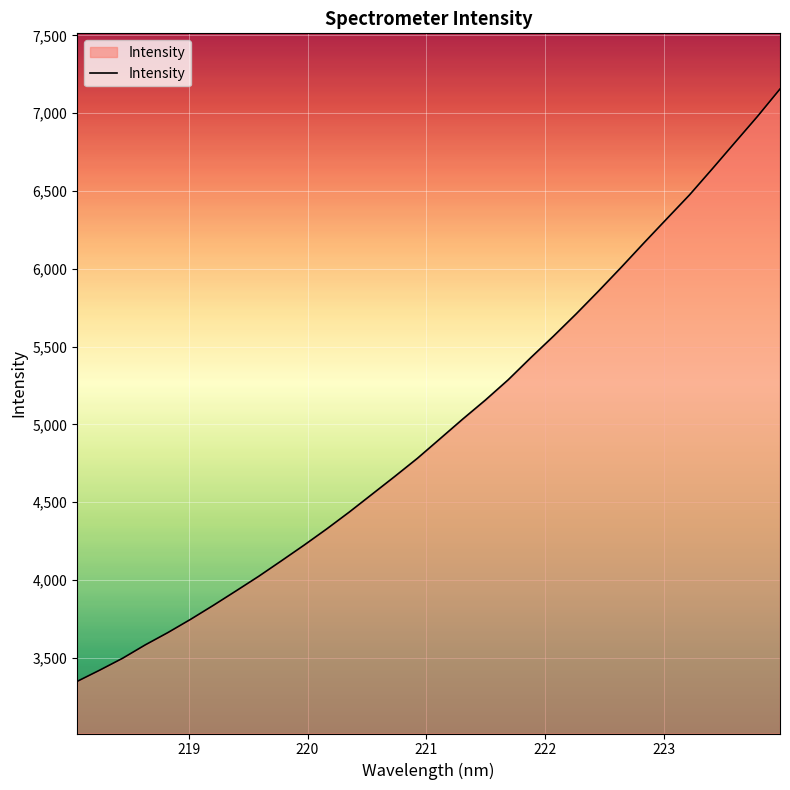

What is the average value?

4989.4